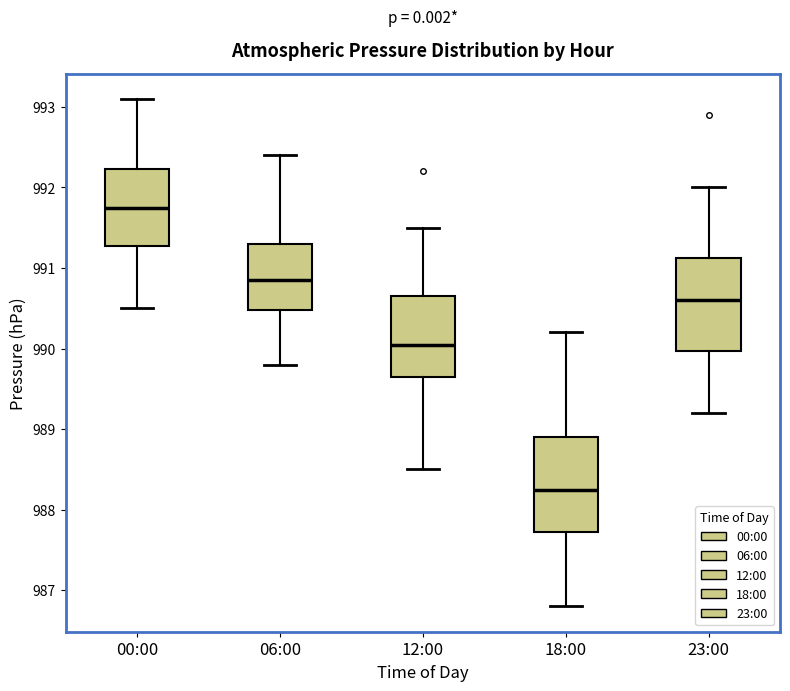

Where does the median line of the box for 18:00 sit on the y-axis? The values are not printed on the chart, so give them approximately, as read against the axis.

988.3